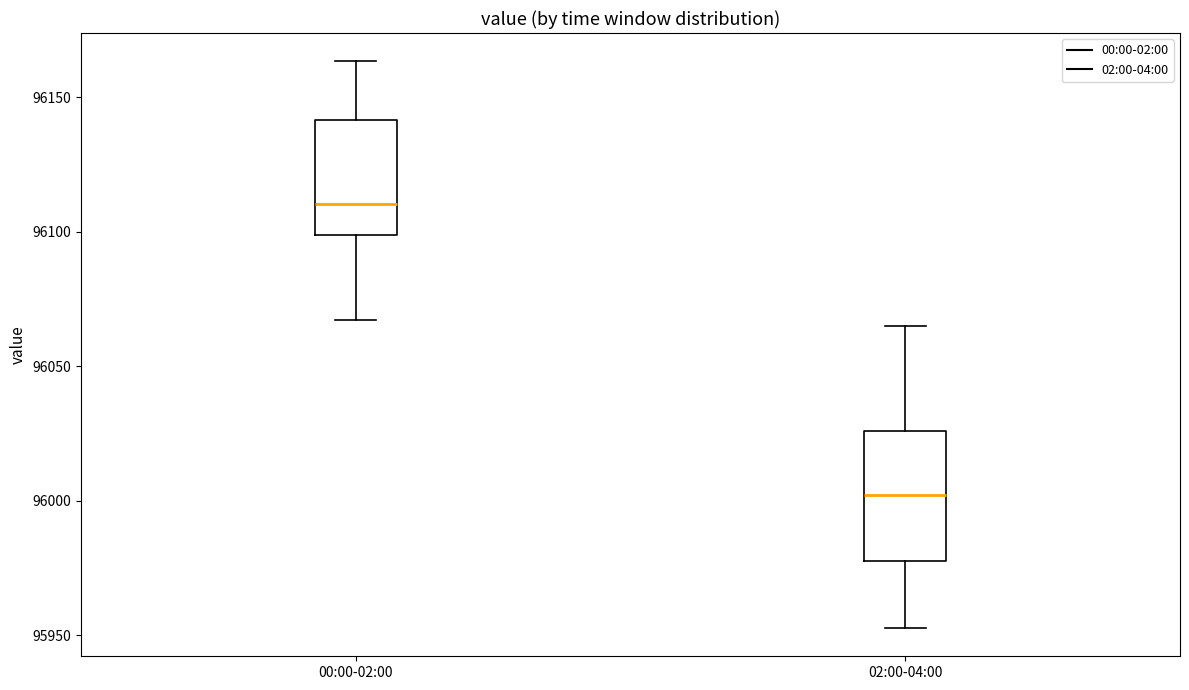

Reading left to right, read every box against the y-axis: the position of its median line, the range the box covers, and the ends of its whiskers. The values are not printed on the chart, so give them approximately, as read against the axis.

00:00-02:00: median 96110, box 96100 to 96140, whiskers 96065 to 96165
02:00-04:00: median 96000, box 95975 to 96025, whiskers 95955 to 96065